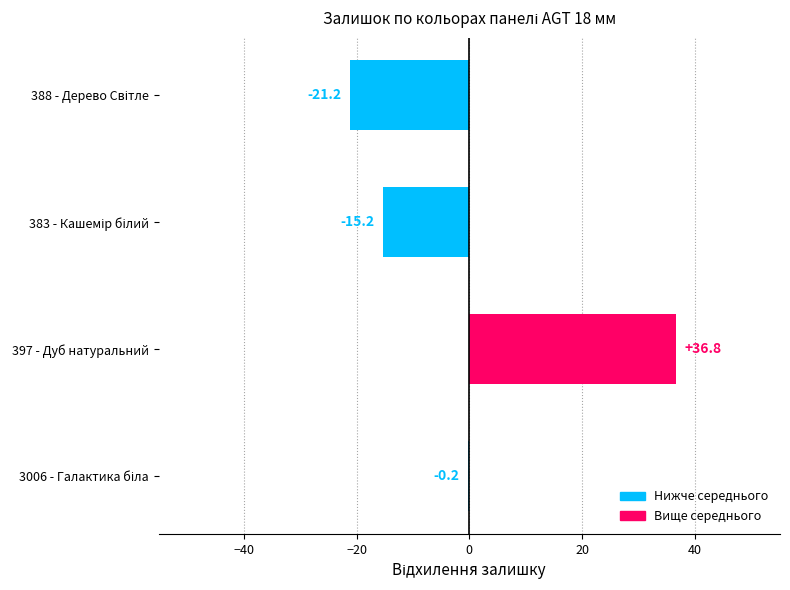

The chart shows a value of 36.8 at 397 - Дуб натуральний. True or false?

True